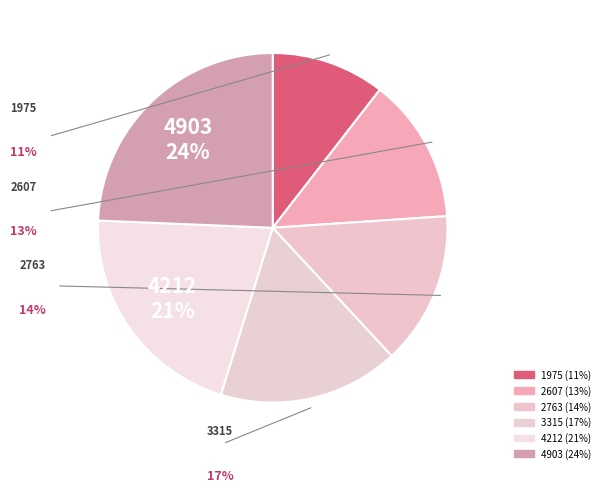

Is it true that 3315 is 4% of the pie?

False